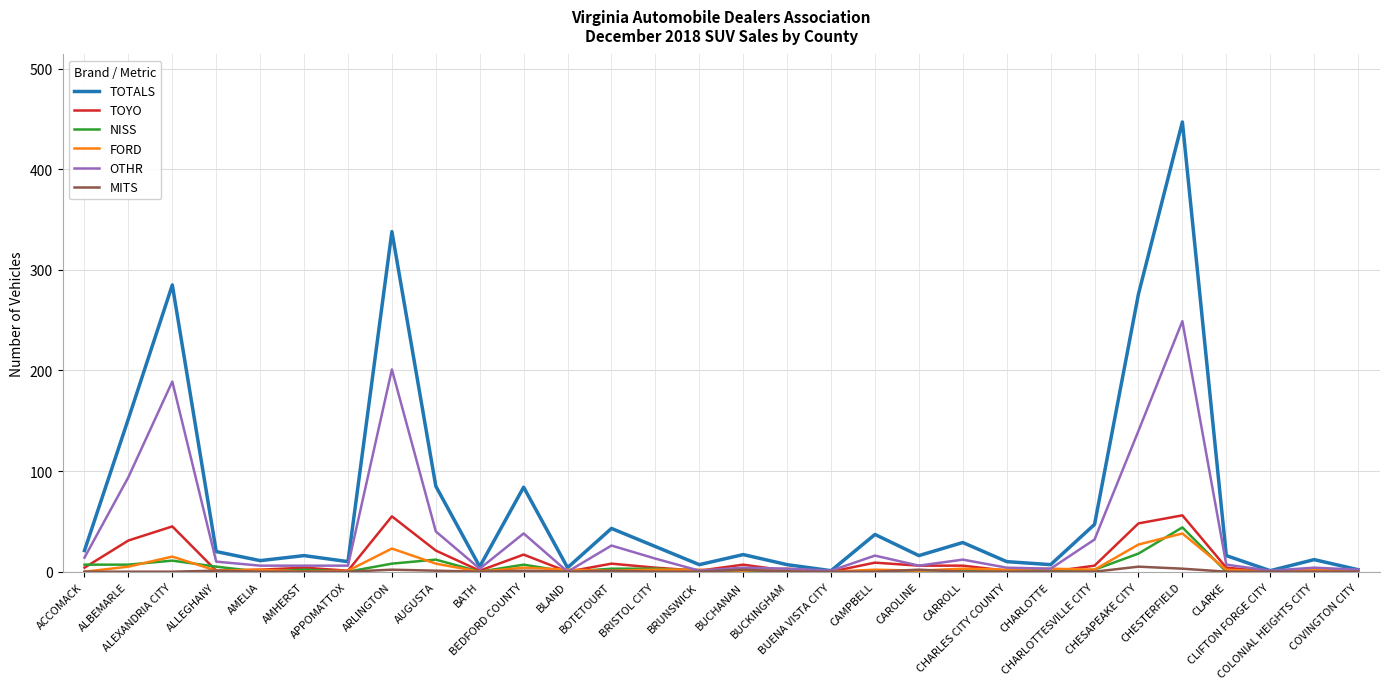

What is the total value across all series at BLAND?

6